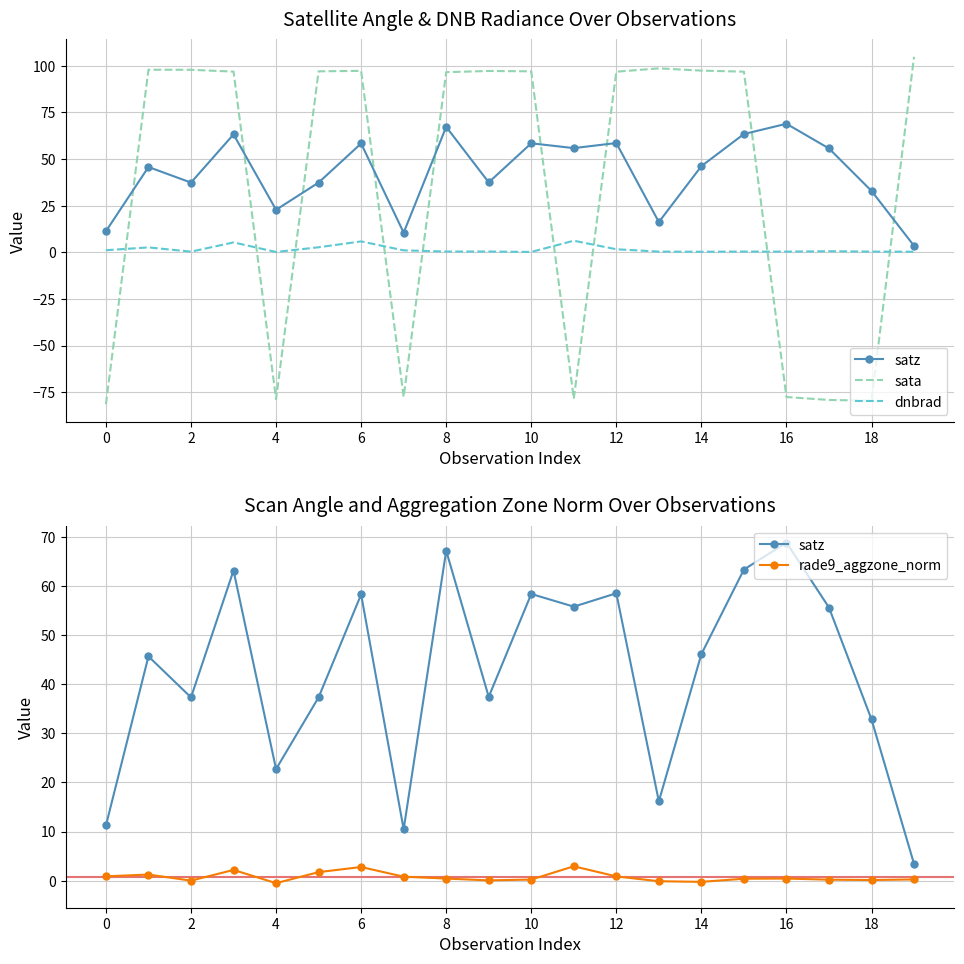

In rade9_aggzone_norm, how many points are higher than both neighbors (excluding endpoints)?

5